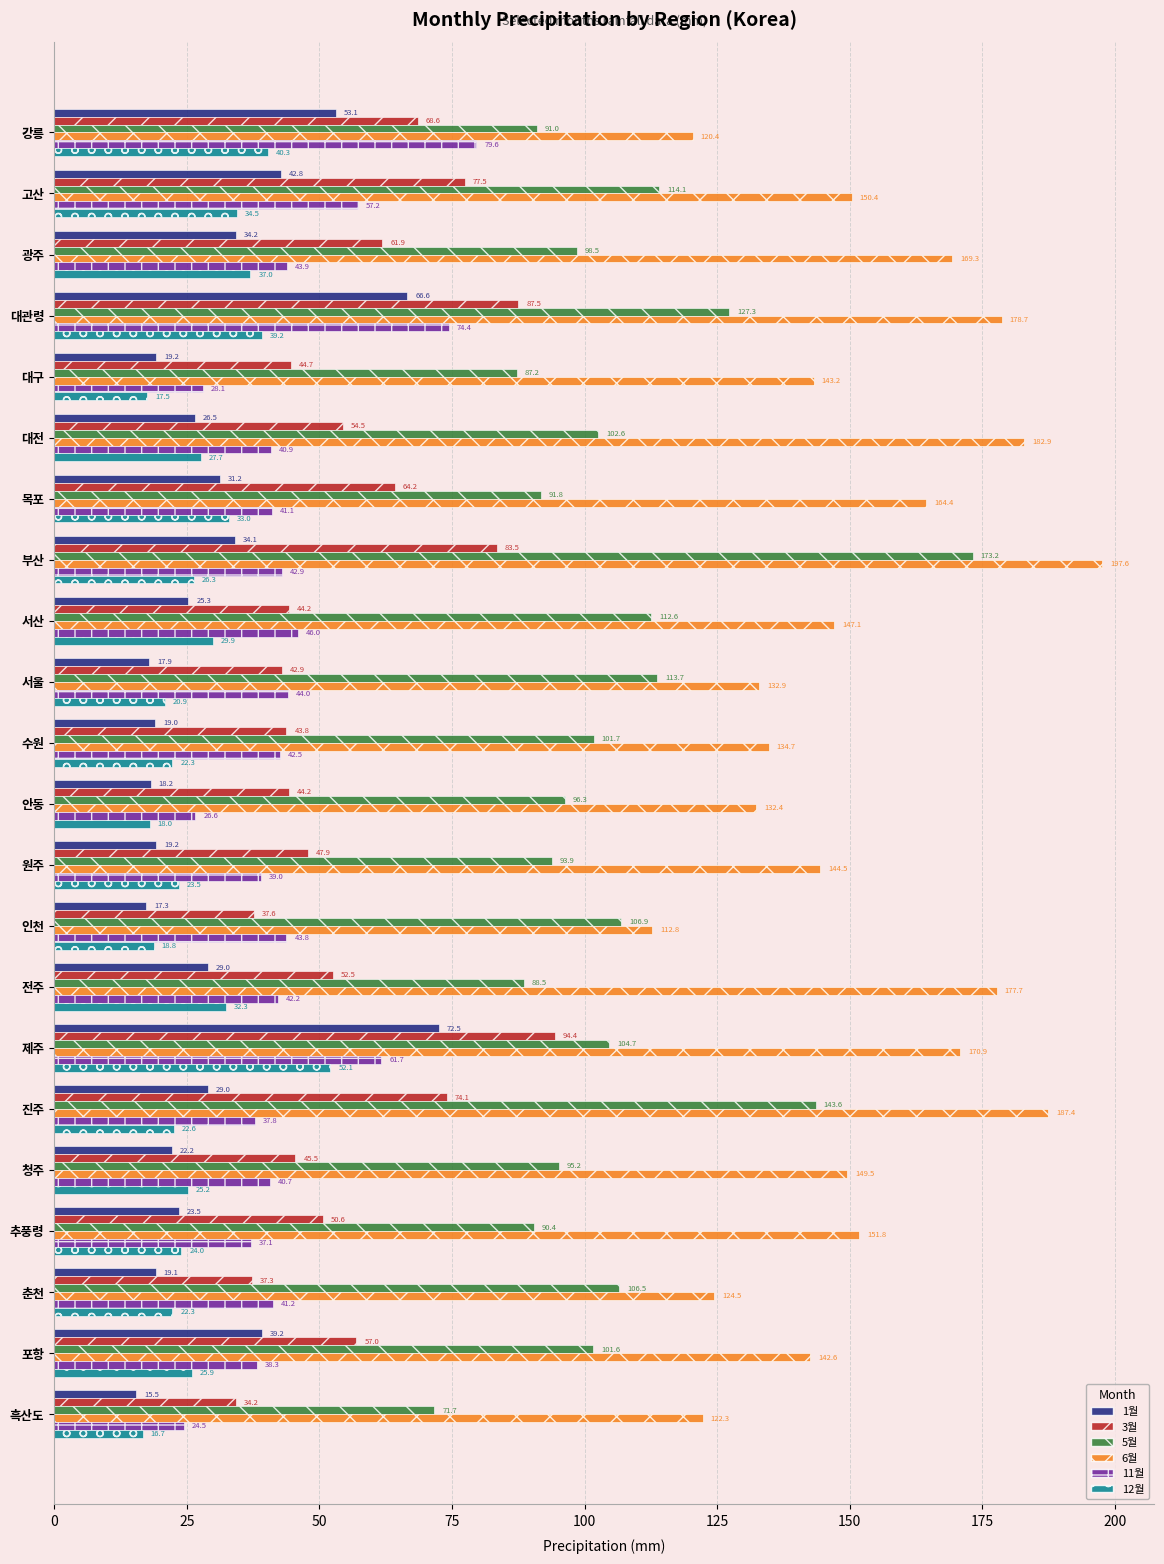

At which category is the sum across all series the highest?

대관령